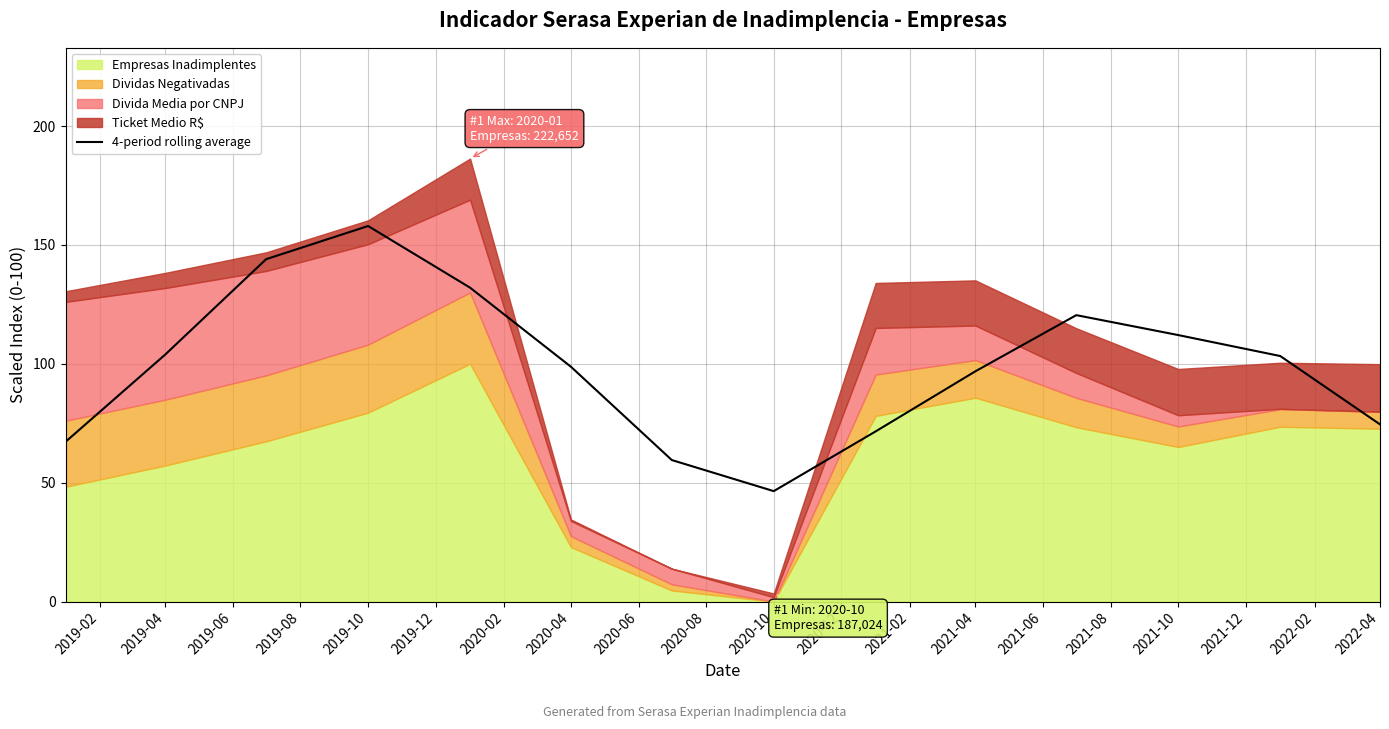

The value of 4-period rolling average at 2021-10 is 46.1. True or false?

False